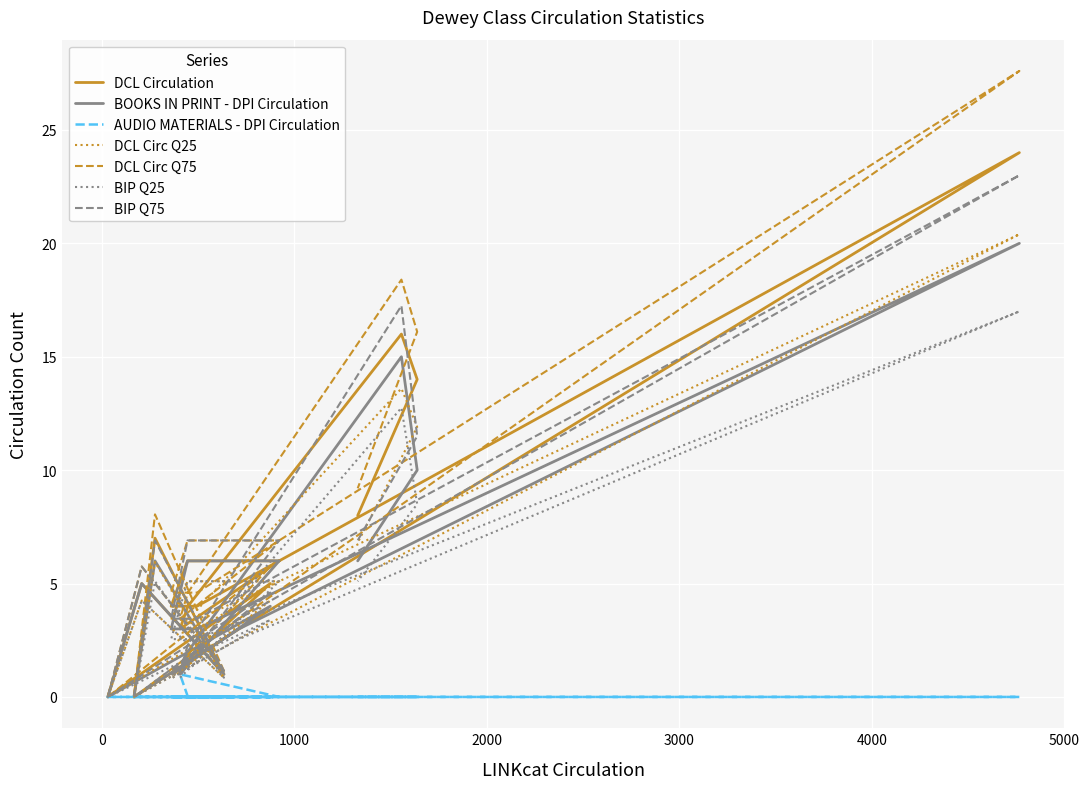

At which category is the sum across all series the highest?

Psychology